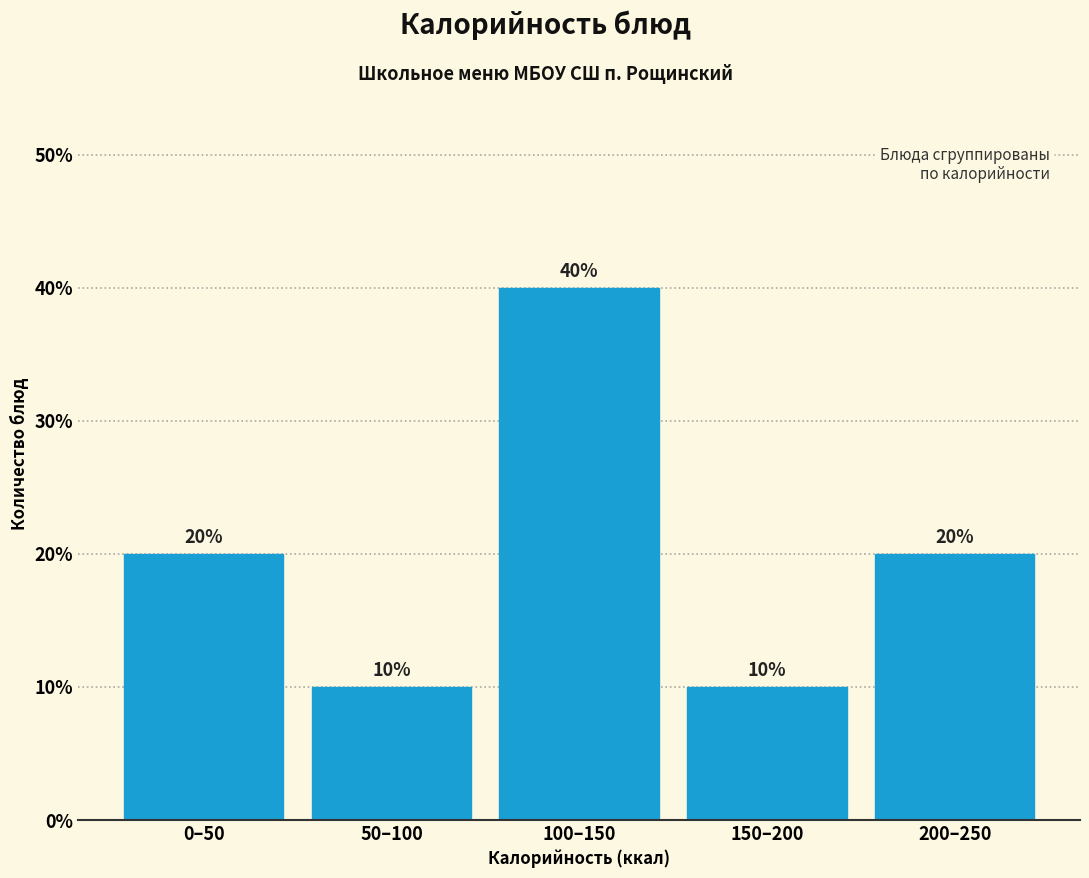

Reading left to right, list all the values displayed in this chart.

0–50=20	50–100=10	100–150=40	150–200=10	200–250=20